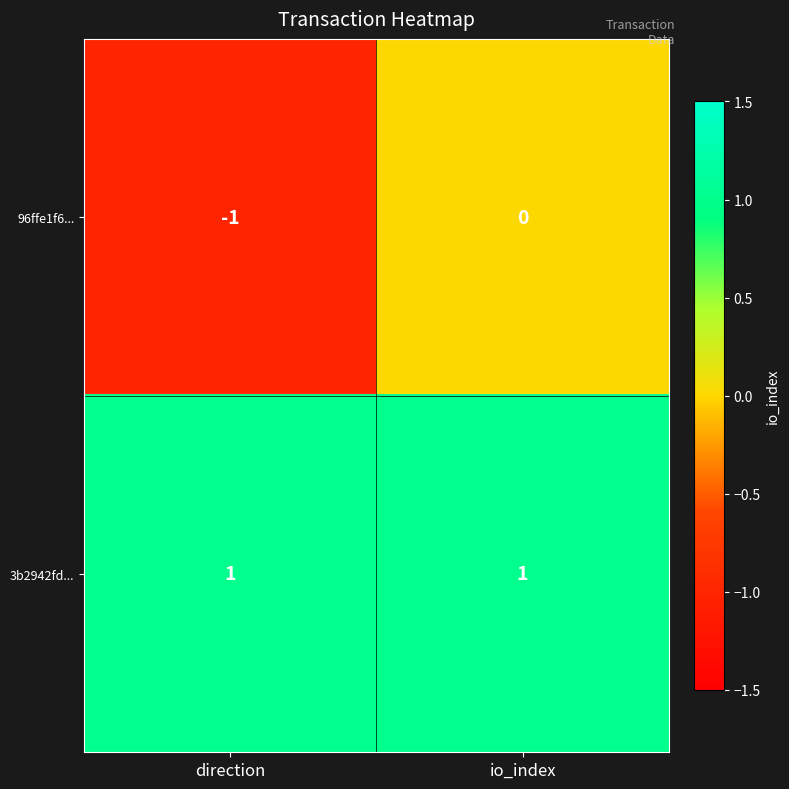

How many series are shown in this chart?

2